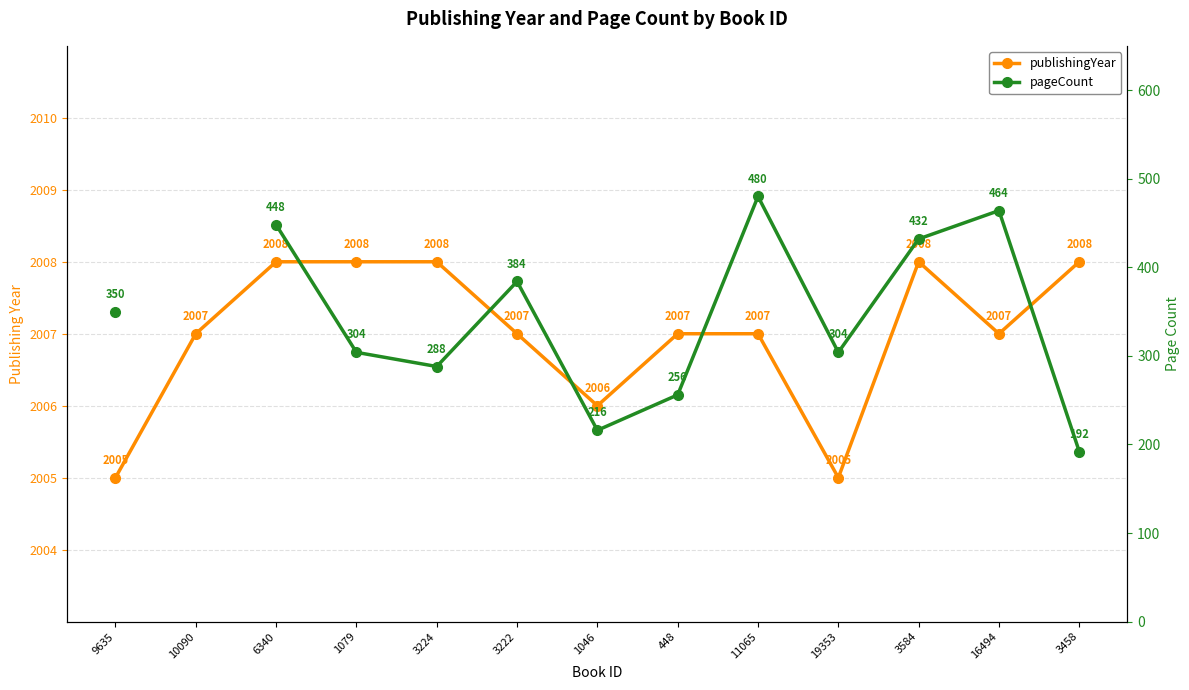

Count the number of data series in this chart.

2